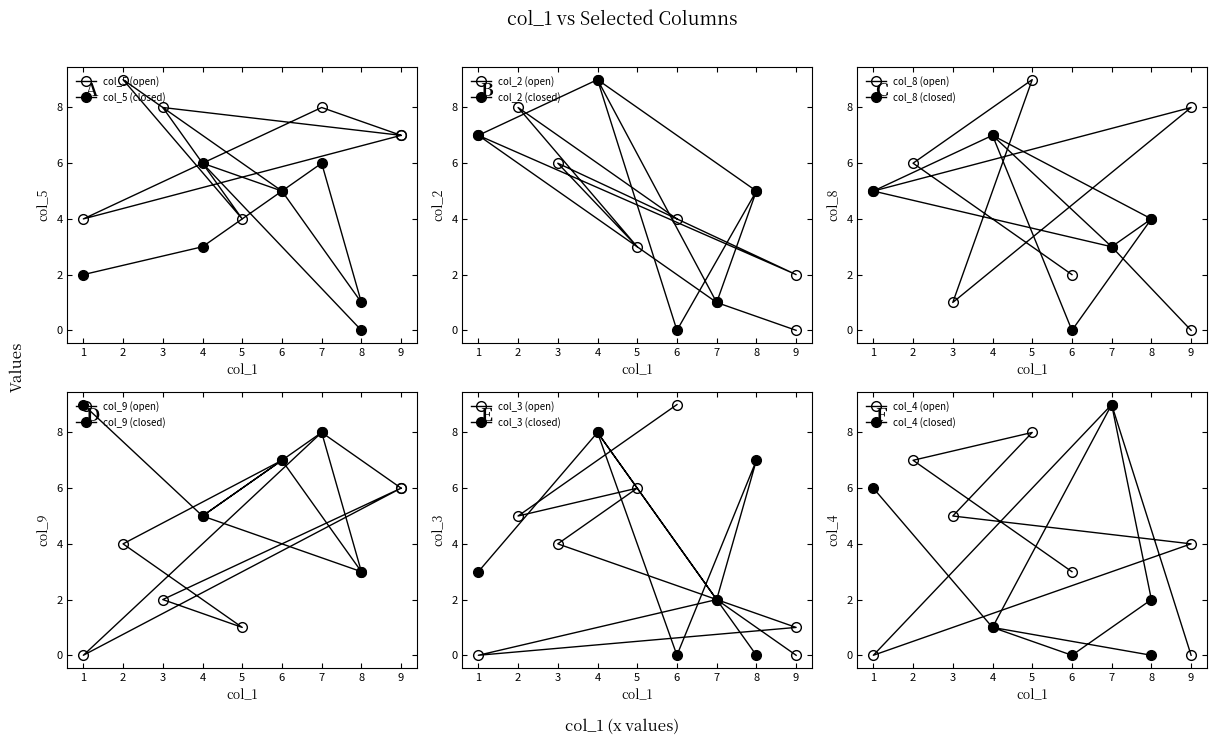

How many distinct data groups are displayed?

6